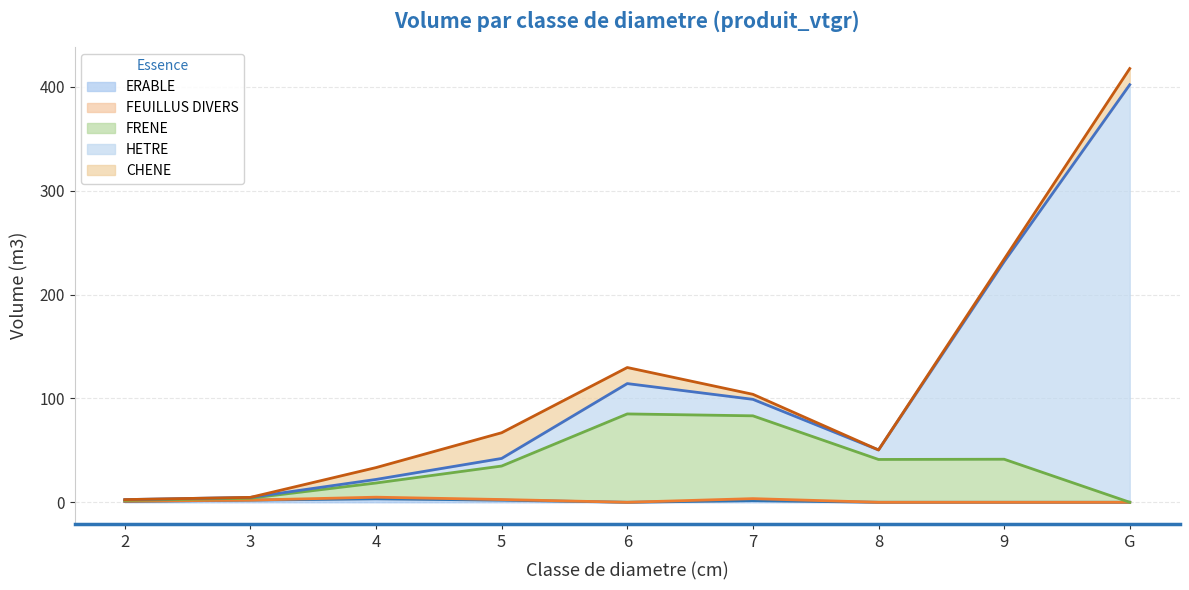

What is the value of the HETRE point at the 6th from the left?

15.9